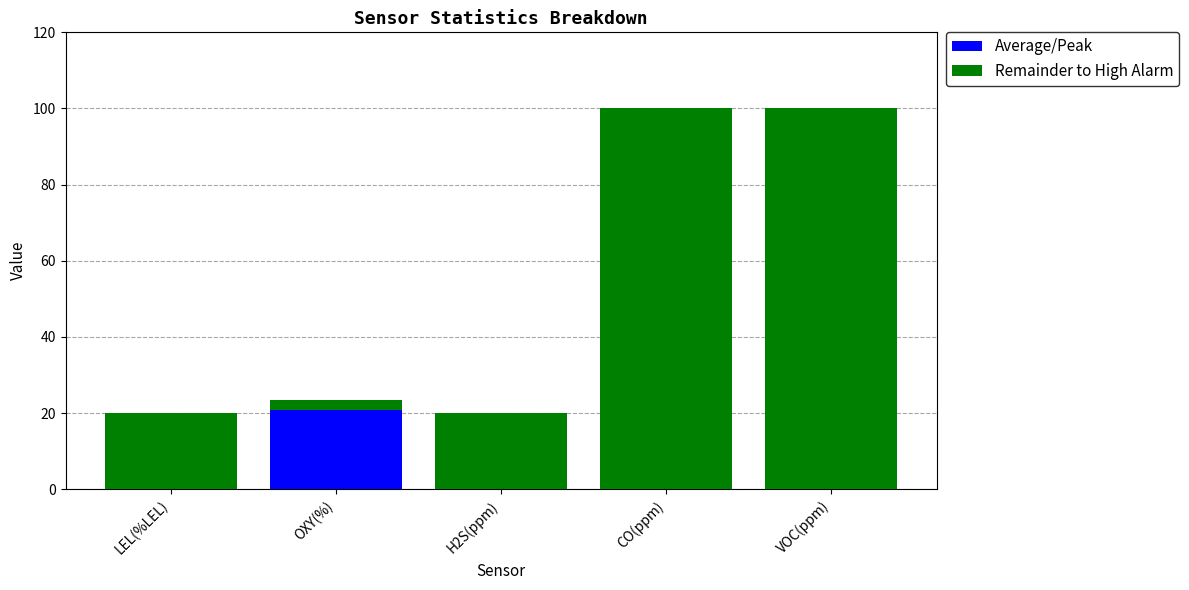

What is the total value across all series at OXY(%)?

23.5